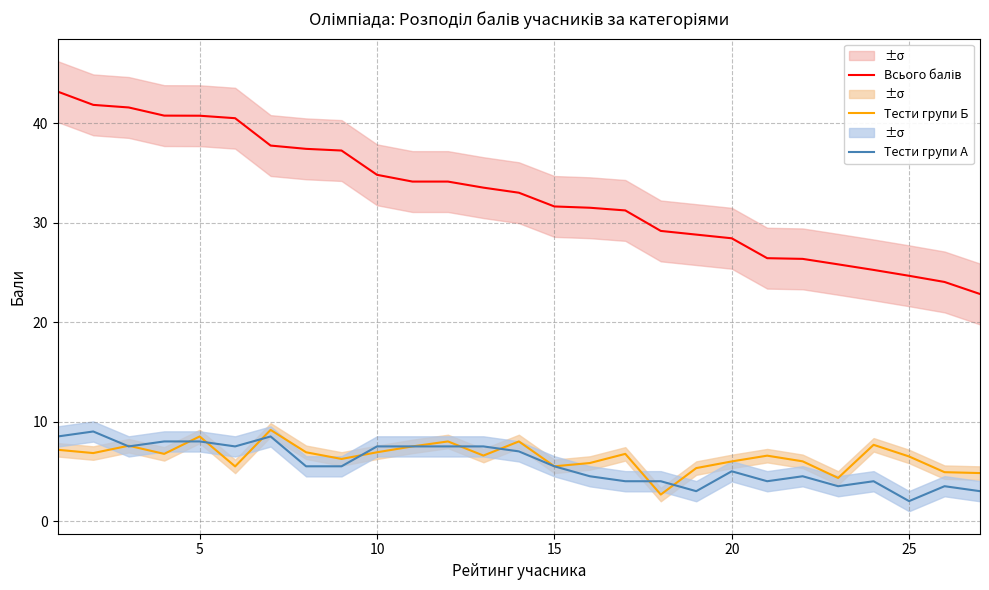

The value of Тести групи Б at 10 is 6.9. True or false?

True